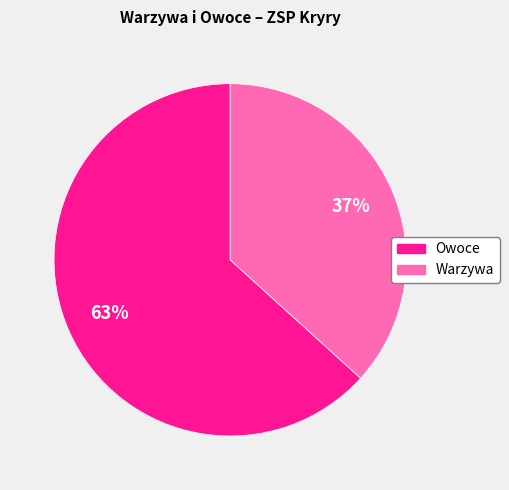

Approximately how many times larger is the value at Owoce compared to Warzywa?

1.7